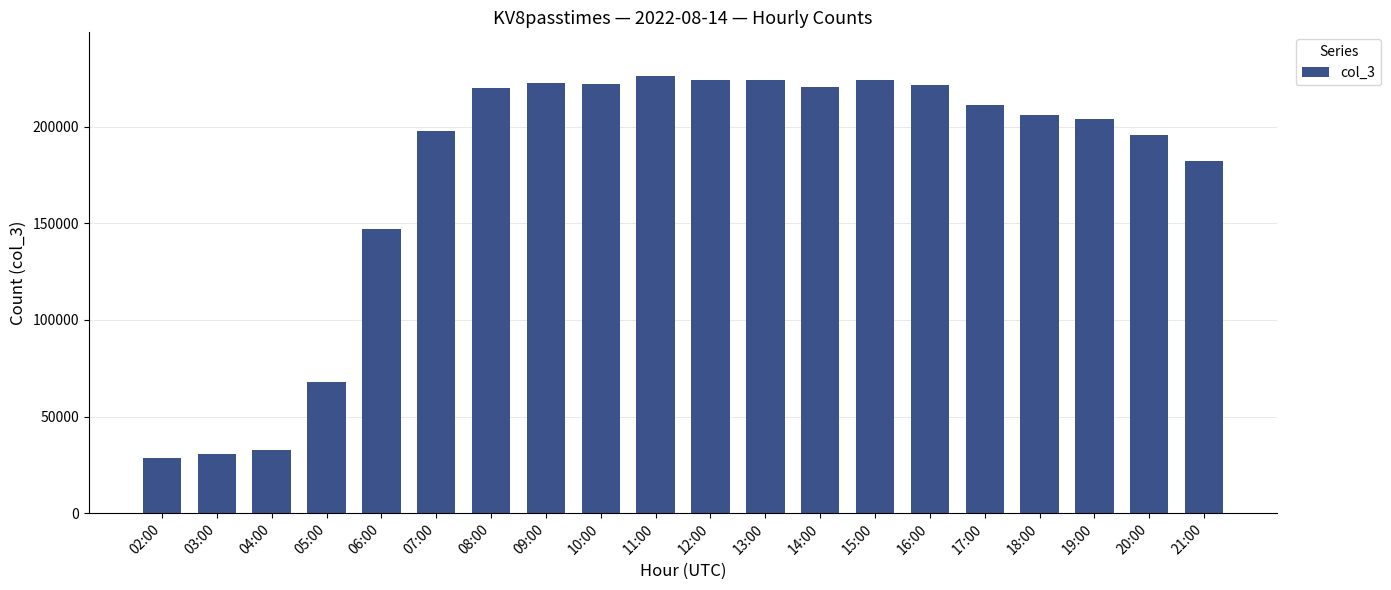

What is the smallest value displayed?

28434